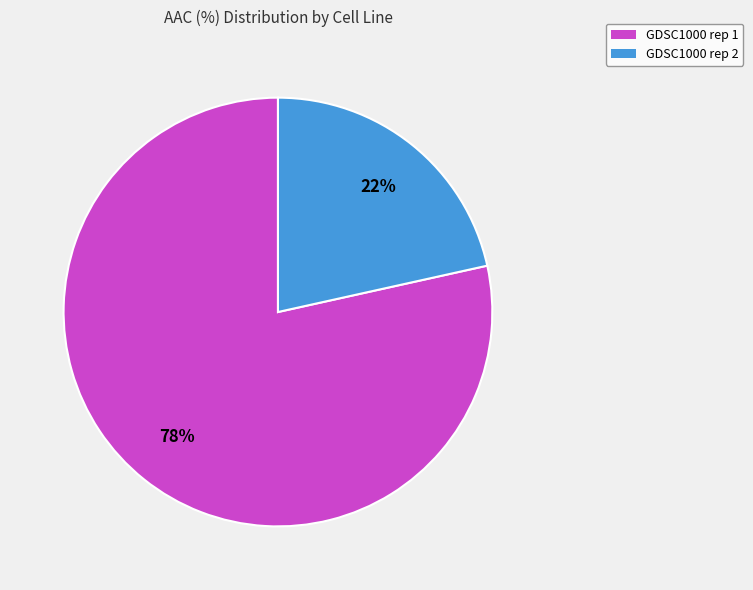

Rank the categories by value from lowest to highest.

GDSC1000 rep 2, GDSC1000 rep 1